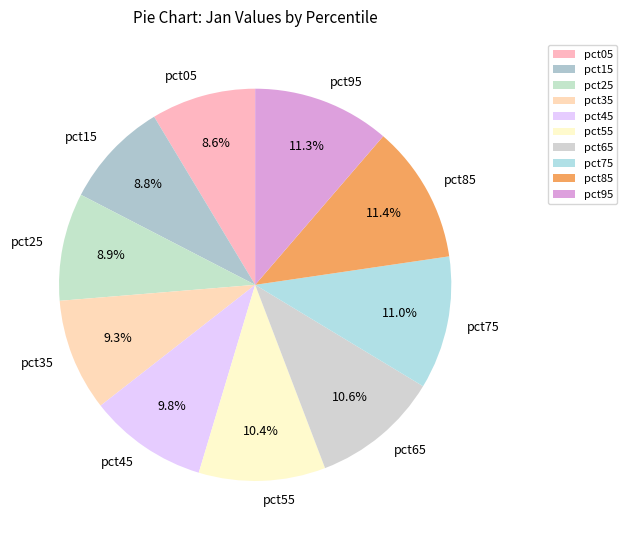

How many segments does this pie chart have?

10